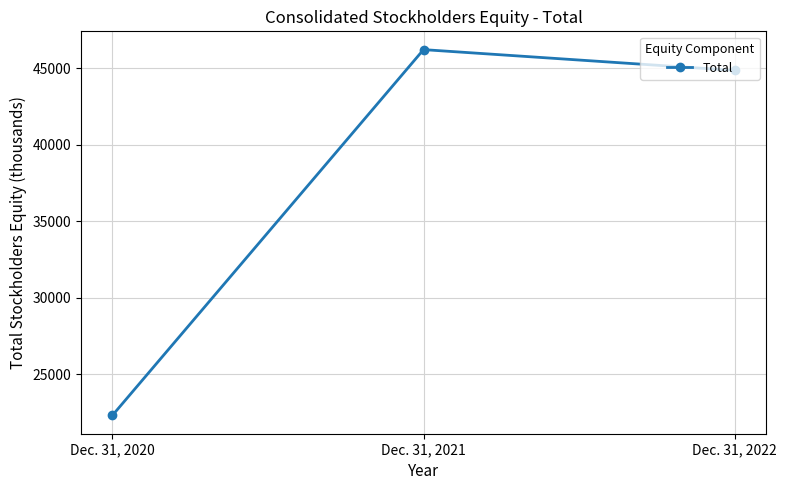

At which label is the value closest to 34260?

Dec. 31, 2022